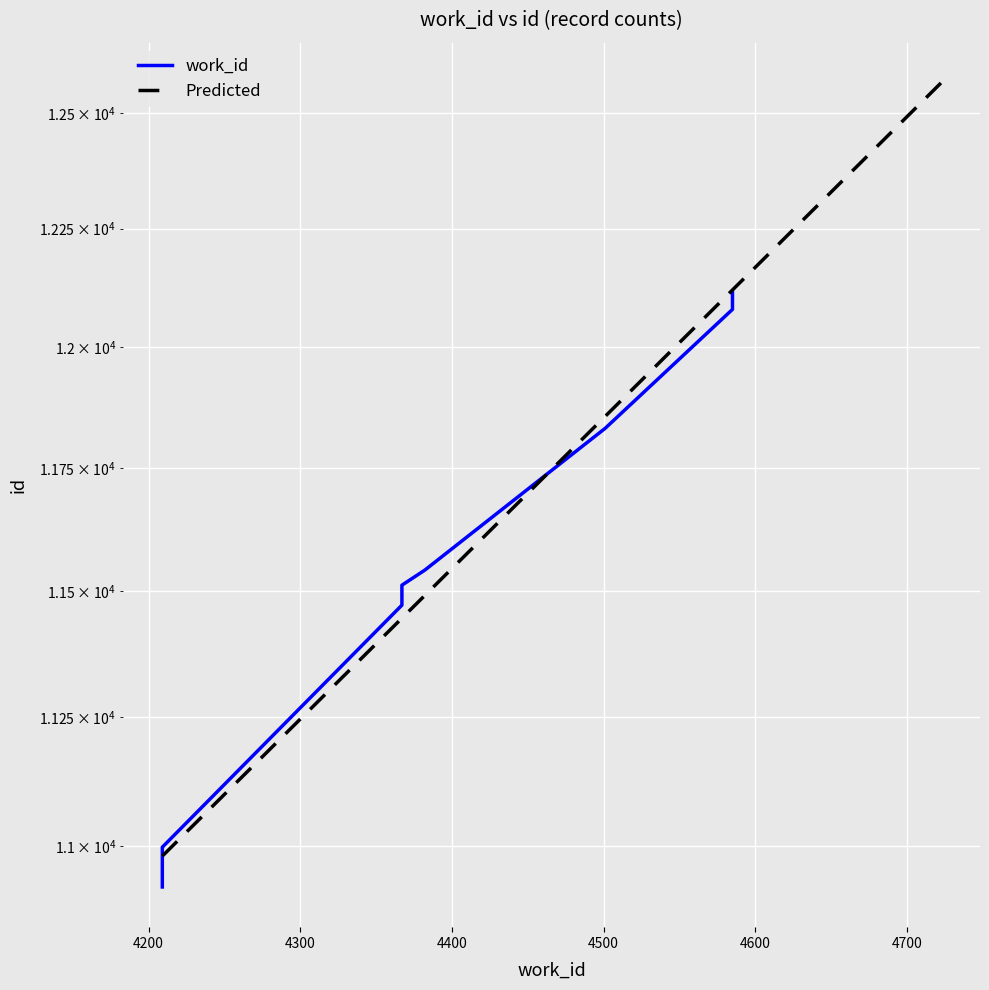

Is it true that the value at 4209 is 14477?

False